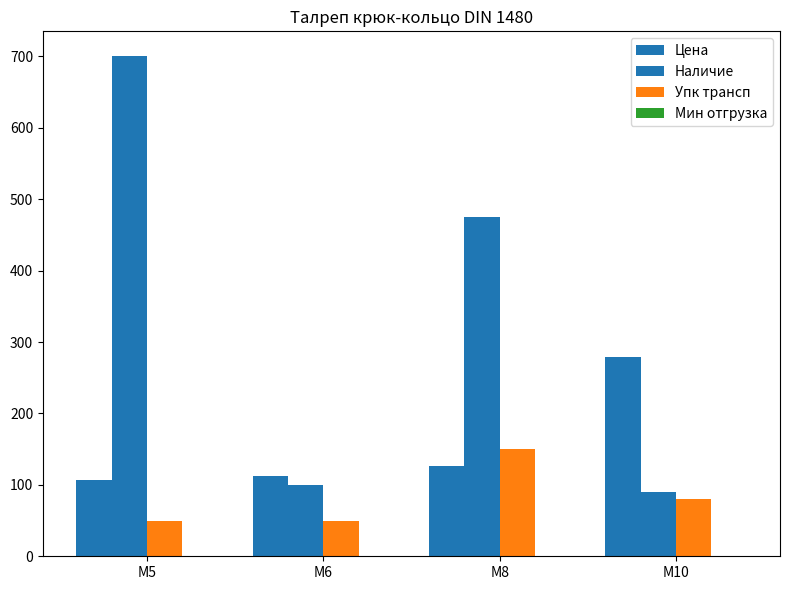

How many series are shown in this chart?

4